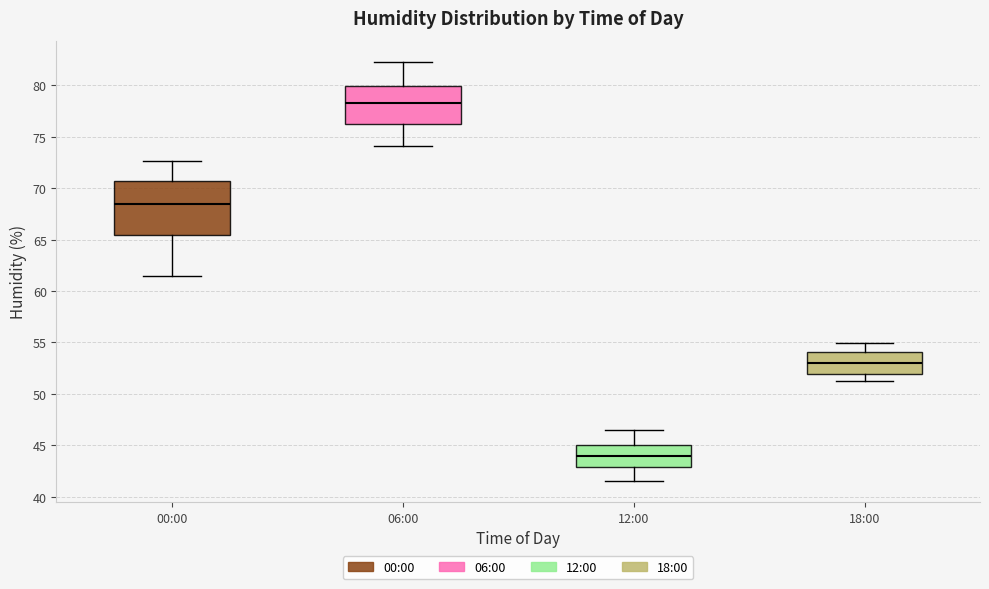

Reading left to right, read every box against the y-axis: the position of its median line, the range the box covers, and the ends of its whiskers. The values are not printed on the chart, so give them approximately, as read against the axis.

00:00: median 68.5, box 65.5 to 70.5, whiskers 61.5 to 72.5
06:00: median 78.5, box 76.5 to 80.0, whiskers 74.0 to 82.5
12:00: median 44.0, box 43.0 to 45.0, whiskers 41.5 to 46.5
18:00: median 53.0, box 52.0 to 54.0, whiskers 51.0 to 55.0